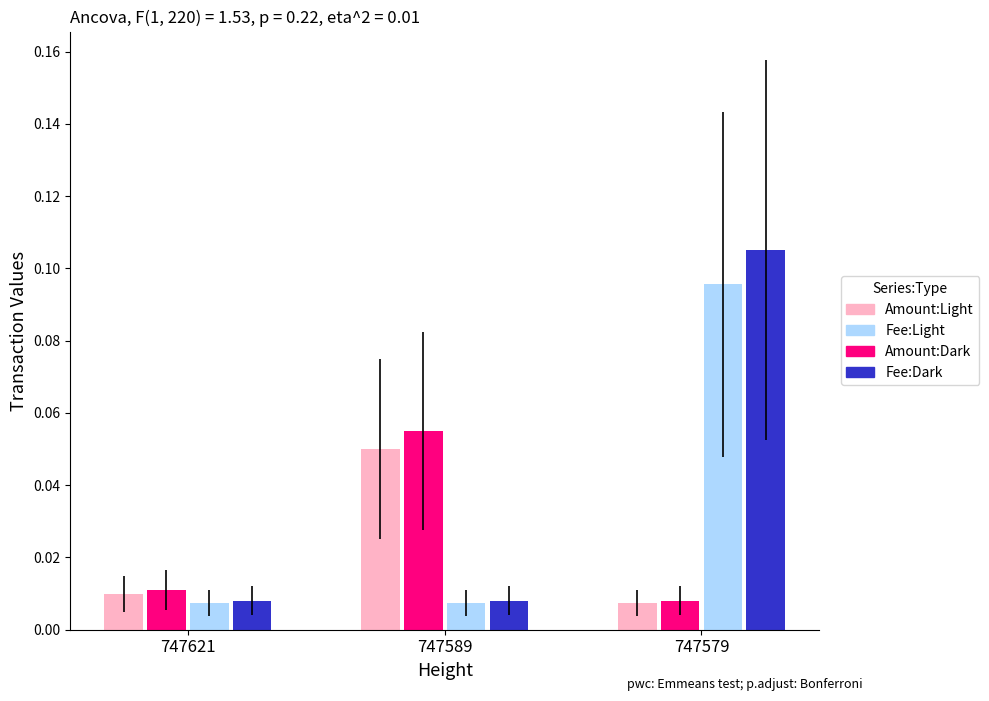

Is the value of Amount at 747621 greater than the value of Fee at 747579?

No